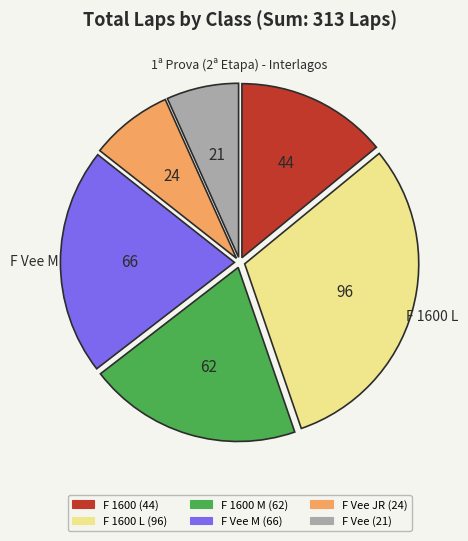

Does any single category account for the majority?

No